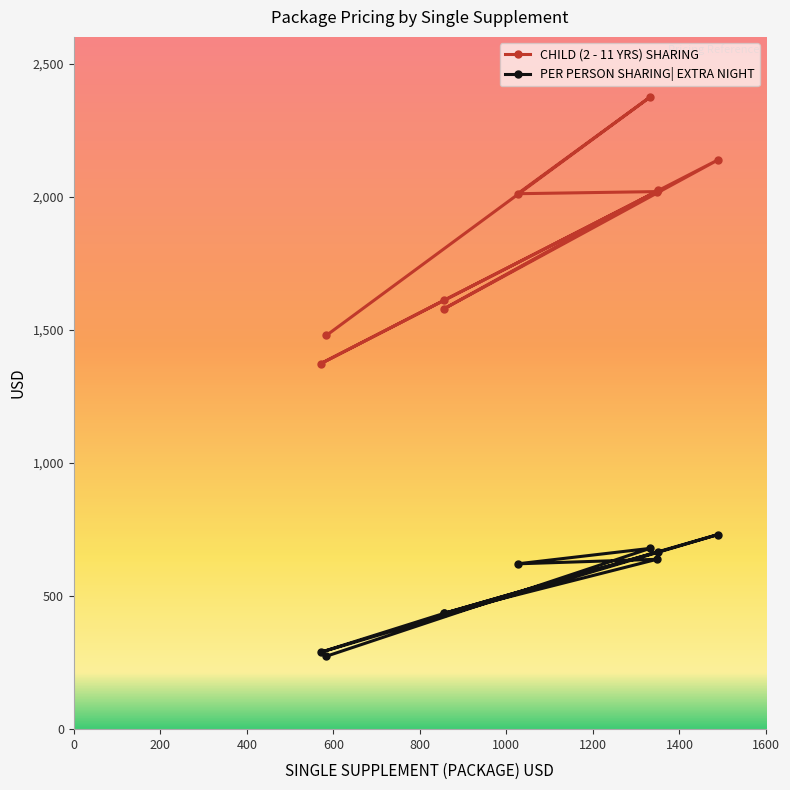

Is it true that CHILD (2 - 11 YRS) SHARING equals 634 at 1351?

False